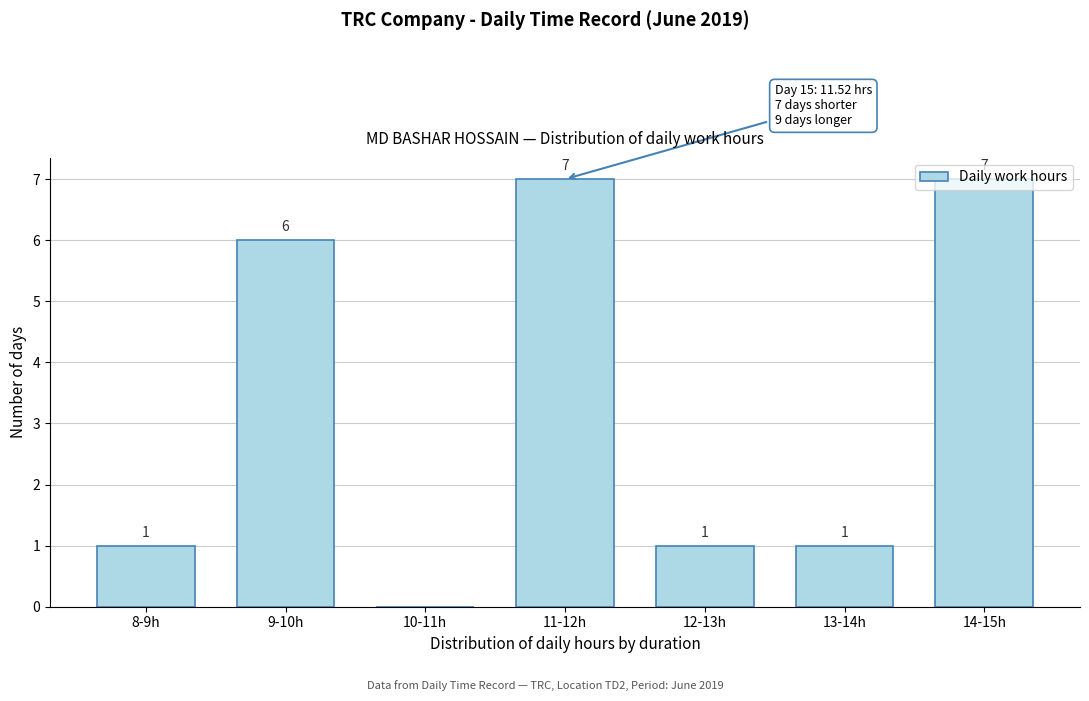

The value at 14-15h is 7. True or false?

True